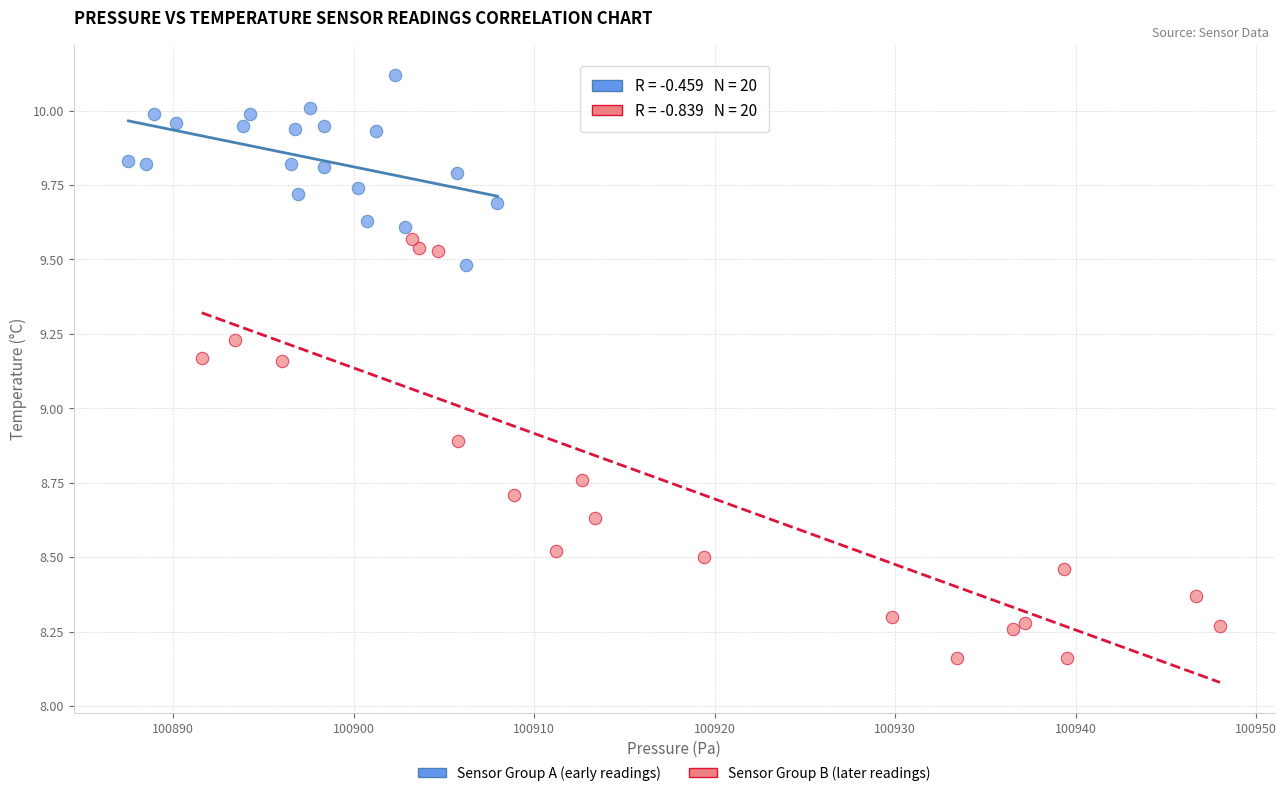

Which series has the widest spread of Y values?

Sensor Group B (later readings)